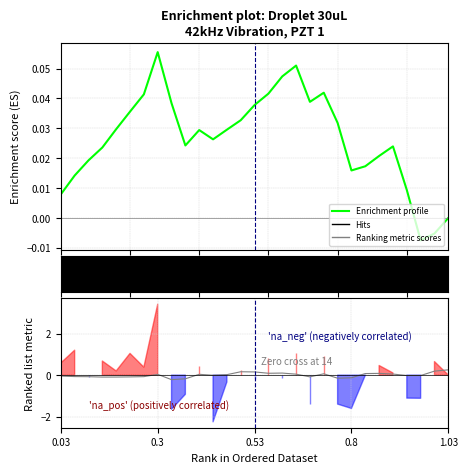

What position from the left is 8?

9